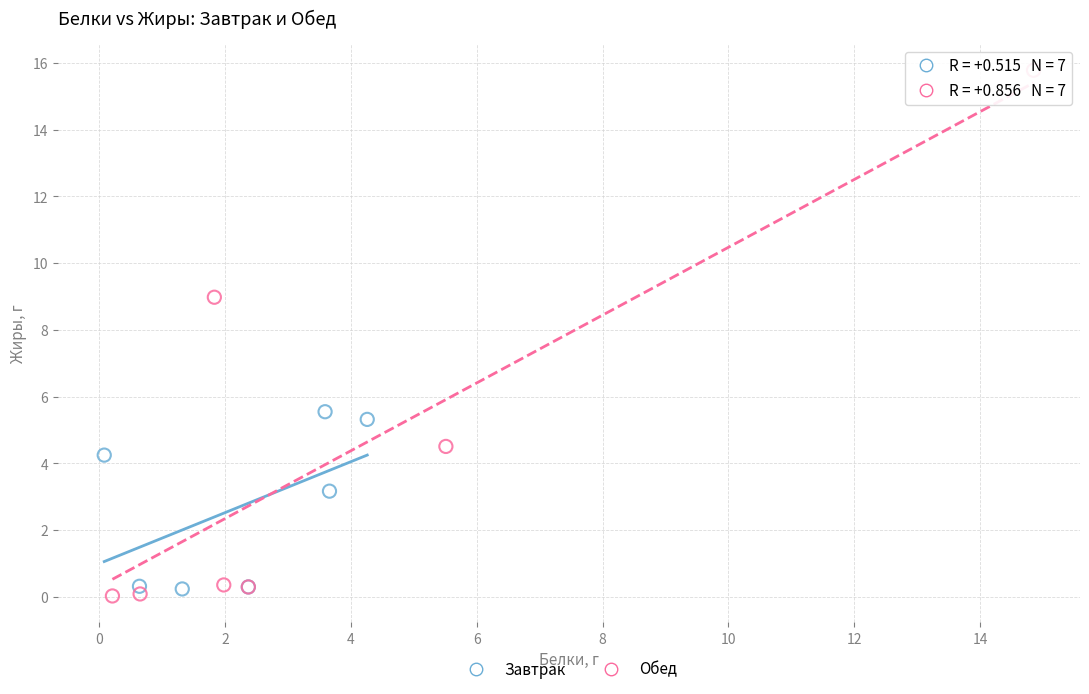

Which series contains the highest Y value?

Обед